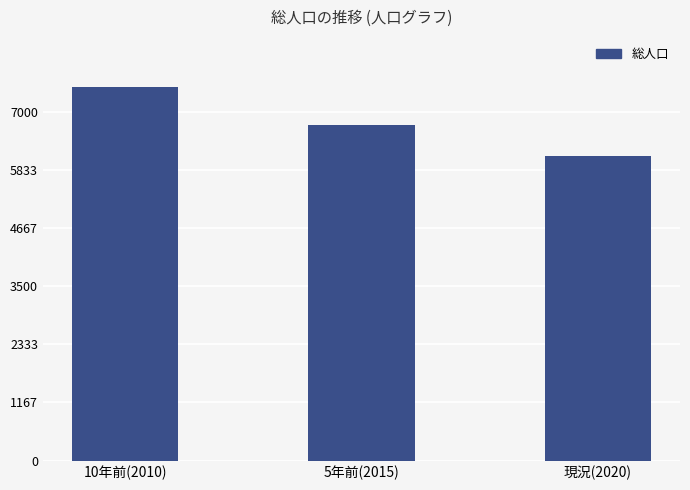

True or false: the data shows 10972 at 5年前(2015).

False